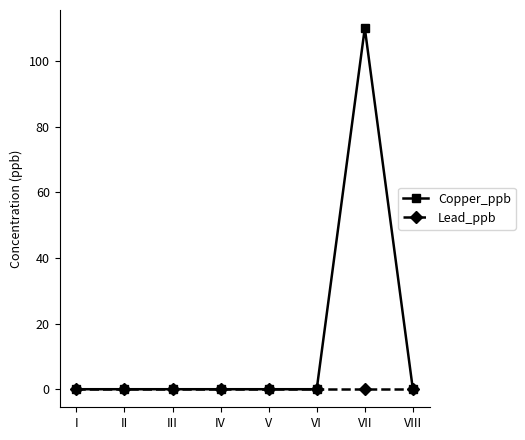

How many distinct data groups are displayed?

2